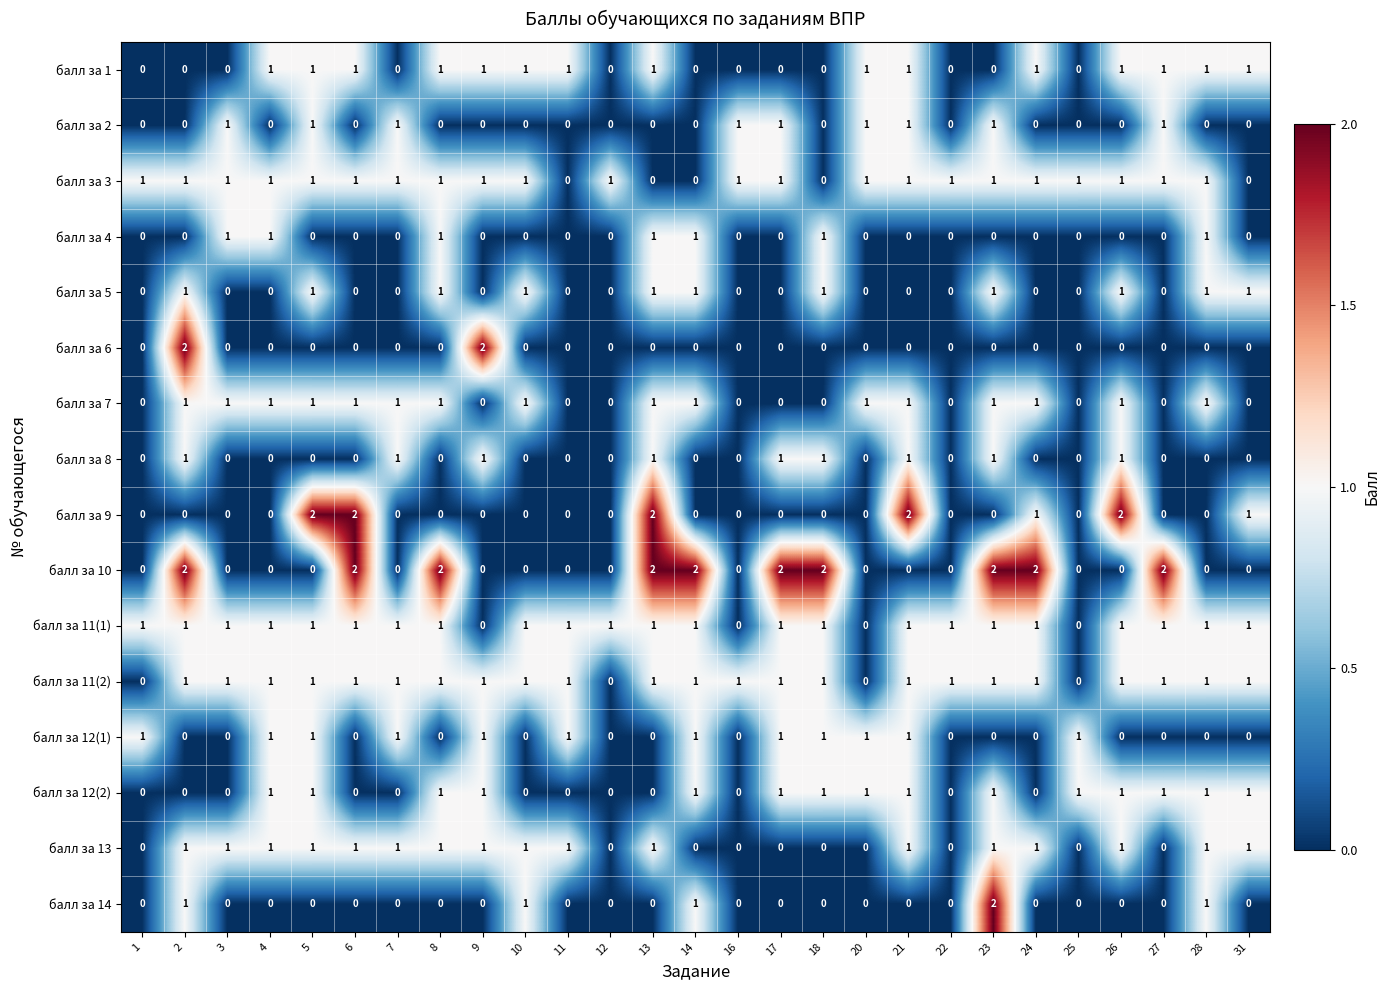

Count the балл за 11(1) values in the range 1 to 2.

23